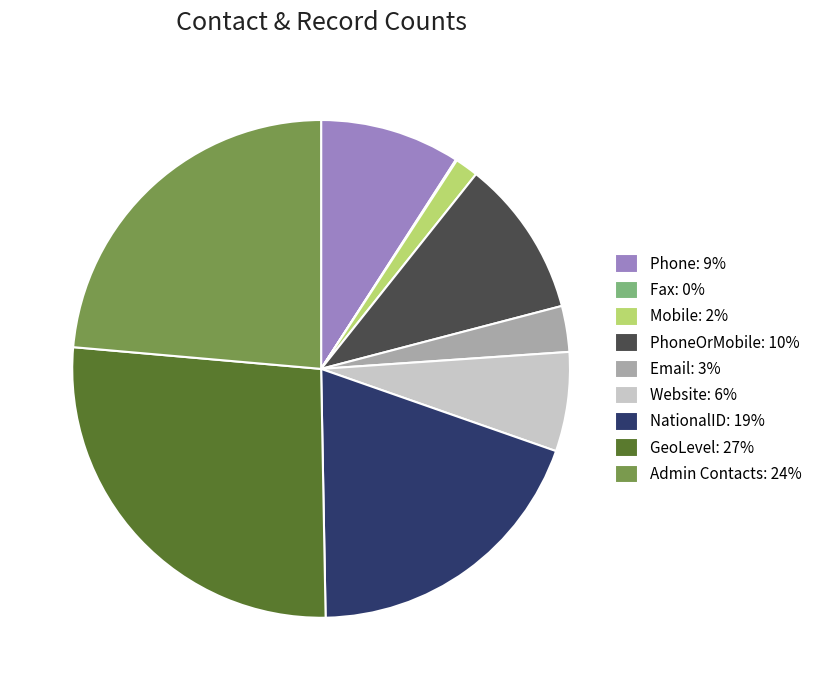

Do PhoneOrMobile: 10% and Phone: 9% together represent more than half of the pie?

No